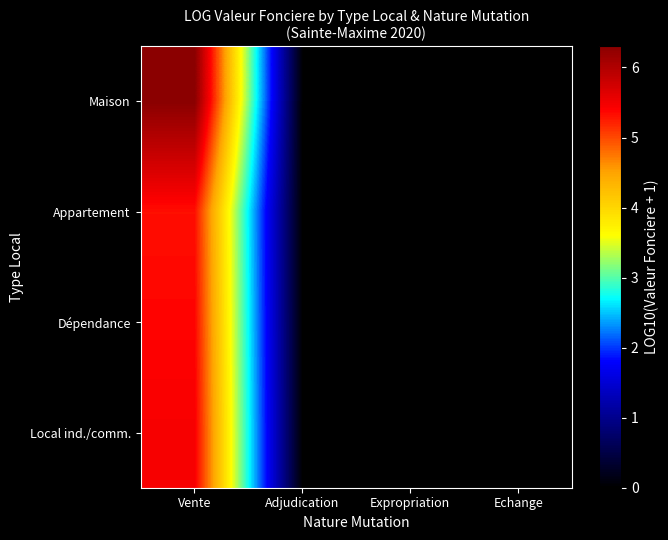

What is the total value across all series at Vente?

22.5